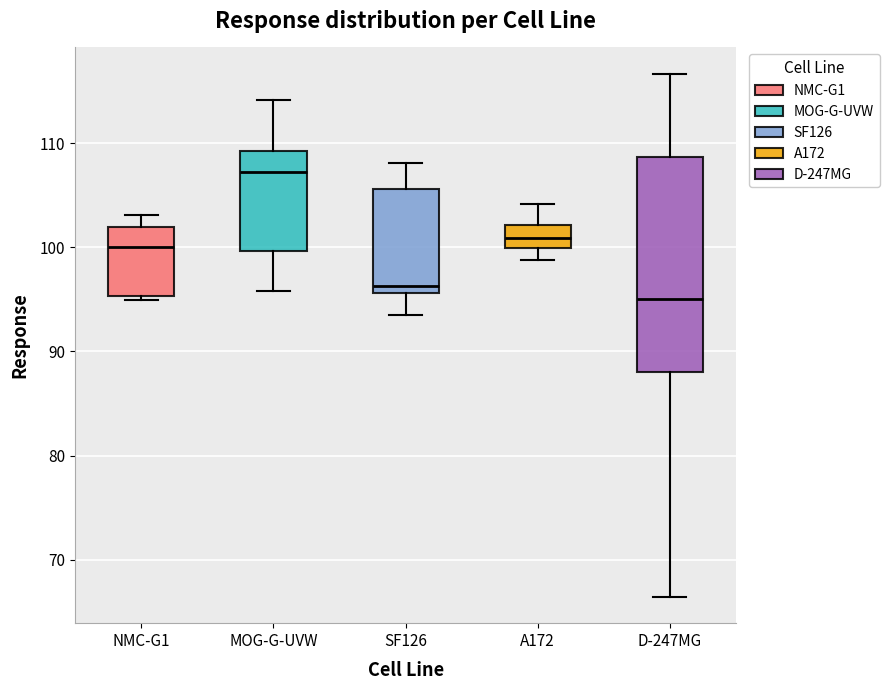

Reading left to right, read every box against the y-axis: the position of its median line, the range the box covers, and the ends of its whiskers. The values are not printed on the chart, so give them approximately, as read against the axis.

NMC-G1: median 100, box 95 to 102, whiskers 95 (just below the box's lower edge) to 103
MOG-G-UVW: median 107, box 100 to 109, whiskers 96 to 114
SF126: median 96 (just above the box's lower edge), box 96 to 106, whiskers 94 to 108
A172: median 101, box 100 to 102, whiskers 99 to 104
D-247MG: median 95, box 88 to 109, whiskers 66 to 117